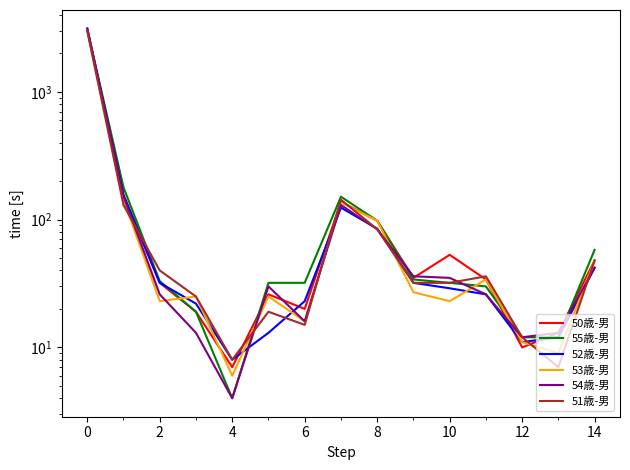

Rank the series by their maximum value, from lowest to highest.

51歳-男, 53歳-男, 50歳-男, 55歳-男, 52歳-男, 54歳-男